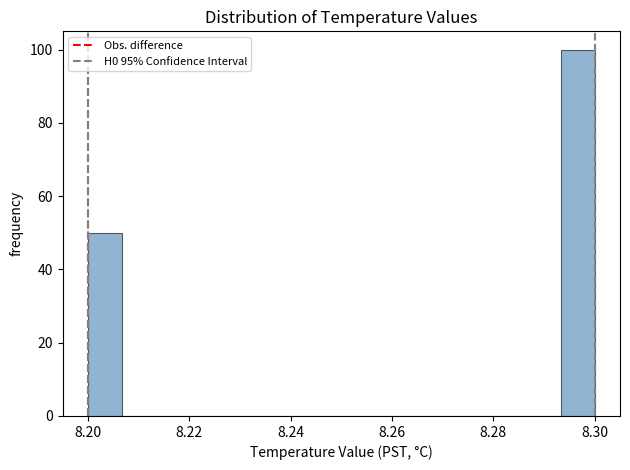

Around what value on the x-axis is the tallest bar? Give the approximate position of its centre, as read against the axis.

8.296